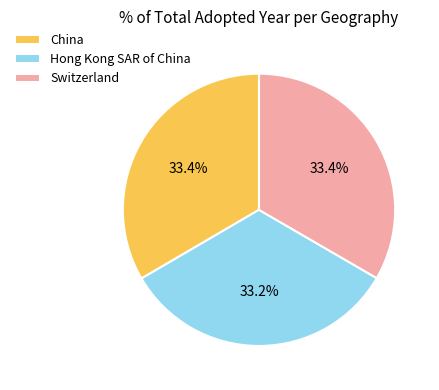

The China slice represents 23% of the pie. True or false?

False